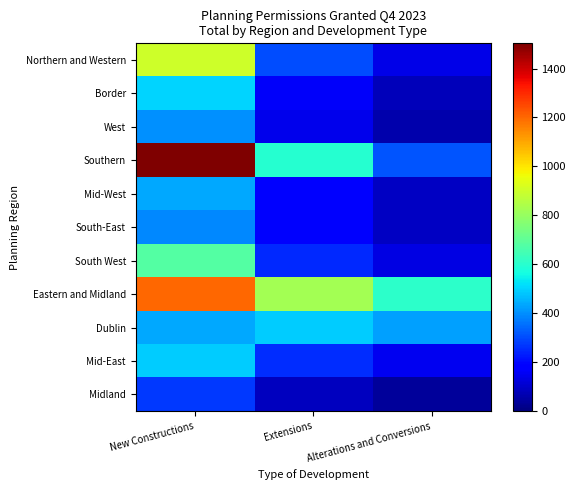

Reading left to right, what are all the values shown in this chart?

Northern and Western: New Constructions=903	Extensions=304	Alterations and Conversions=139
Border: New Constructions=501	Extensions=163	Alterations and Conversions=80
West: New Constructions=402	Extensions=141	Alterations and Conversions=59
Southern: New Constructions=1503	Extensions=597	Alterations and Conversions=314
Mid-West: New Constructions=435	Extensions=179	Alterations and Conversions=92
South-East: New Constructions=390	Extensions=166	Alterations and Conversions=91
South West: New Constructions=678	Extensions=252	Alterations and Conversions=131
Eastern and Midland: New Constructions=1203	Extensions=827	Alterations and Conversions=609
Dublin: New Constructions=439	Extensions=489	Alterations and Conversions=424
Mid-East: New Constructions=491	Extensions=253	Alterations and Conversions=149
Midland: New Constructions=273	Extensions=85	Alterations and Conversions=36